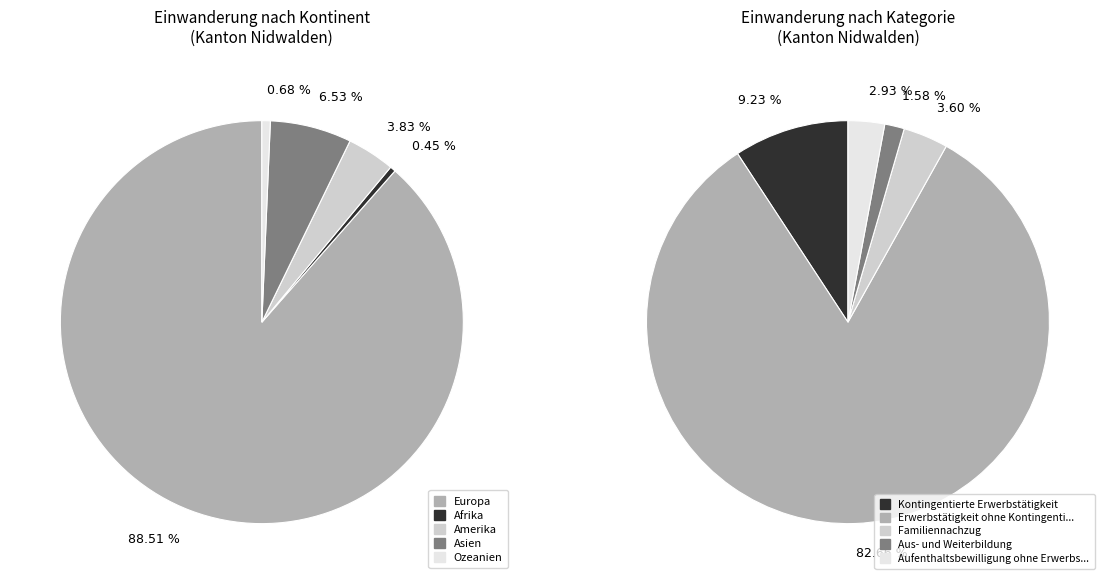

The Ozeanien slice represents 16% of the pie. True or false?

False